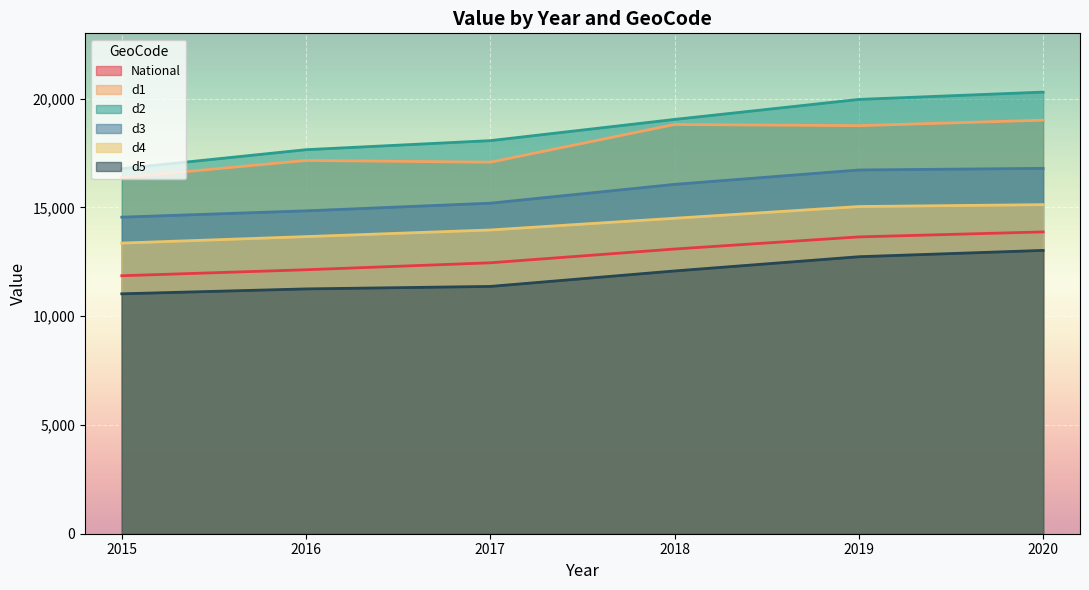

Reading left to right, extract all data points from this chart.

National: 11858	12133	12453	13086	13643	13873
d1: 16369	17157	17076	18810	18756	19009
d2: 16778	17652	18068	19043	19963	20299
d3: 14550	14841	15193	16058	16719	16794
d4: 13359	13657	13962	14500	15039	15126
d5: 11028	11253	11367	12078	12732	13023